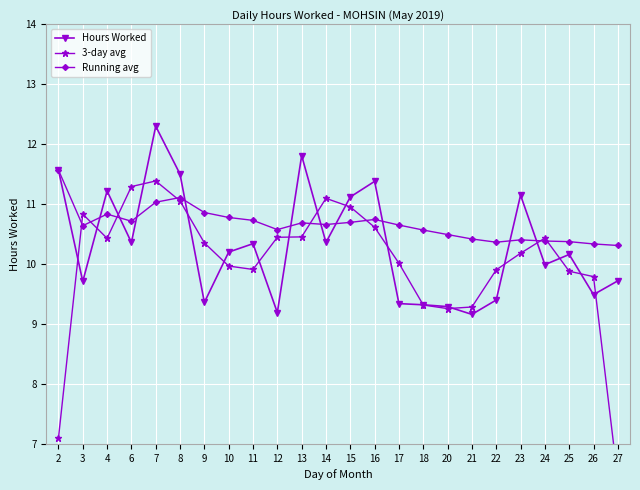

Between 6 and 27, which is larger?

6